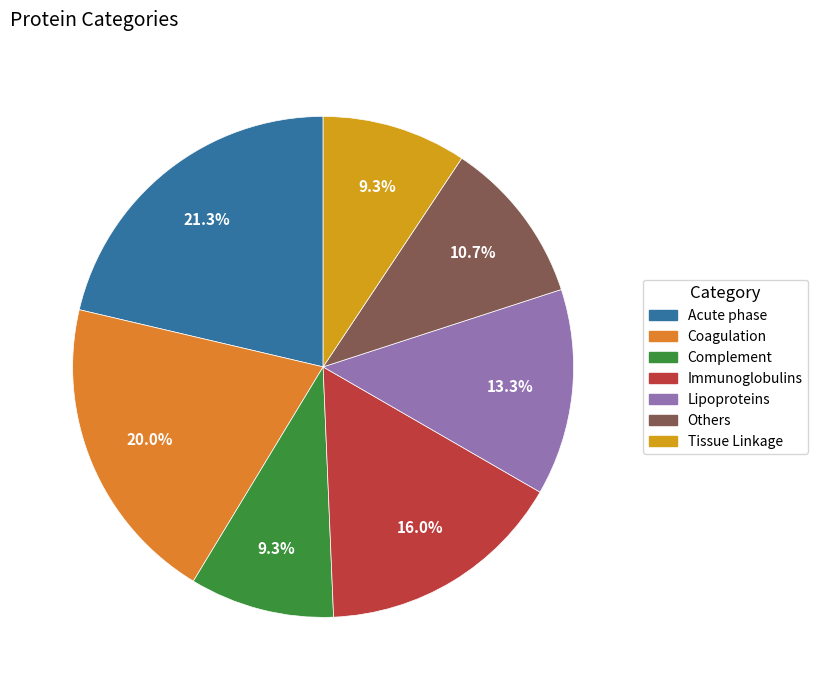

To the nearest percent, what is the difference between the largest and smallest slice percentages?

12%